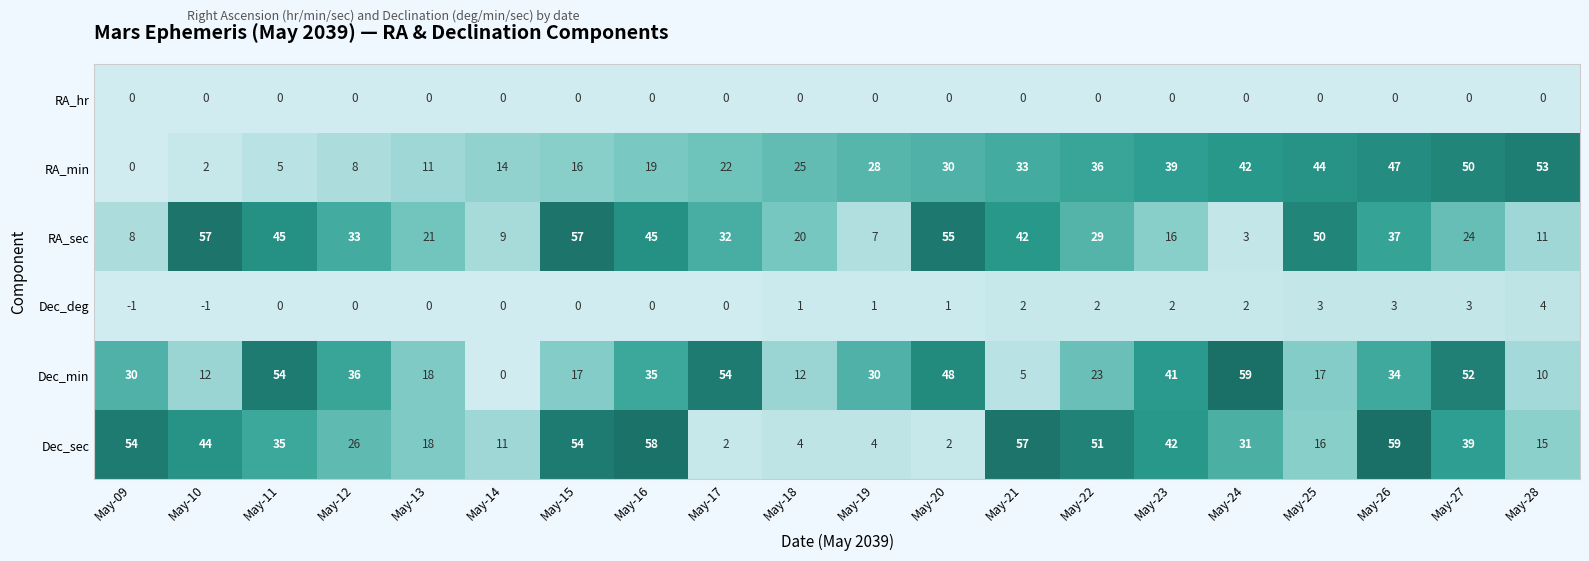

At May-19, list the series in order from smallest to largest.

RA_hr, Dec_deg, Dec_sec, RA_sec, RA_min, Dec_min